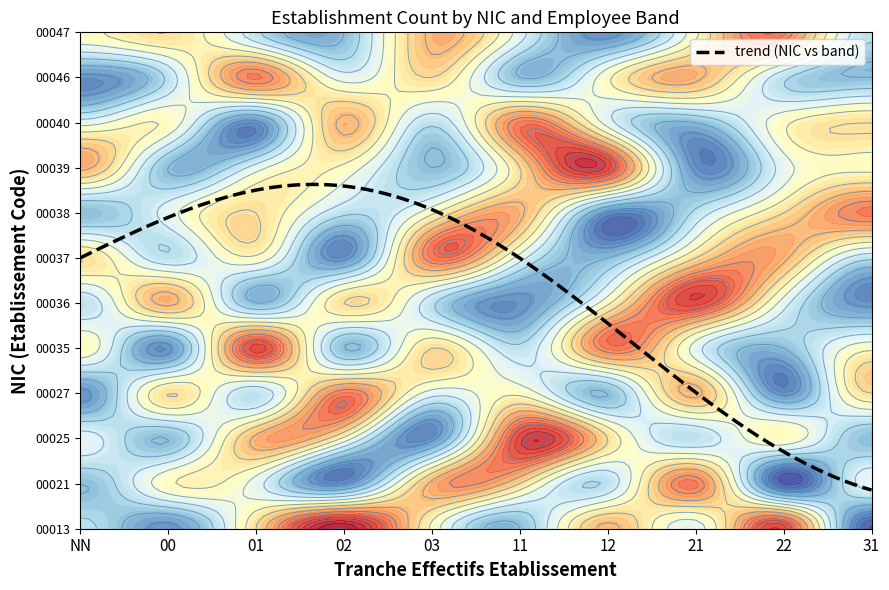

Count the number of categories in the chart.

10